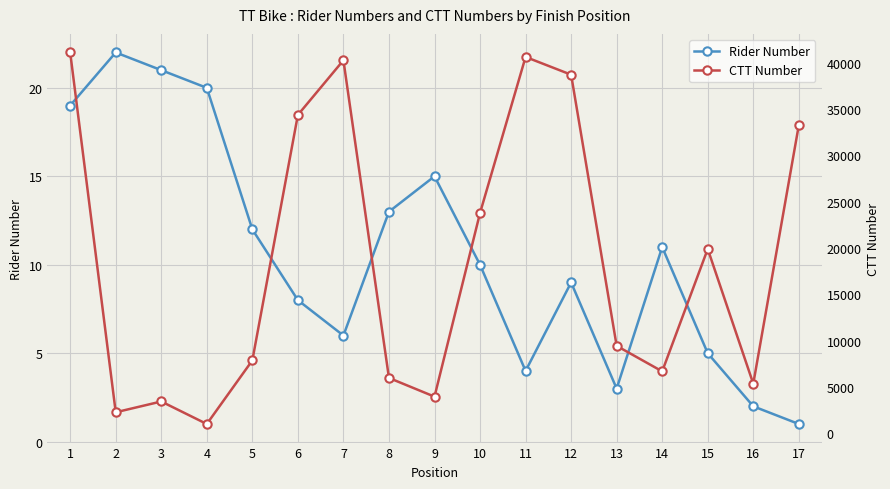

Which series has the largest range (max minus min)?

CTT Number